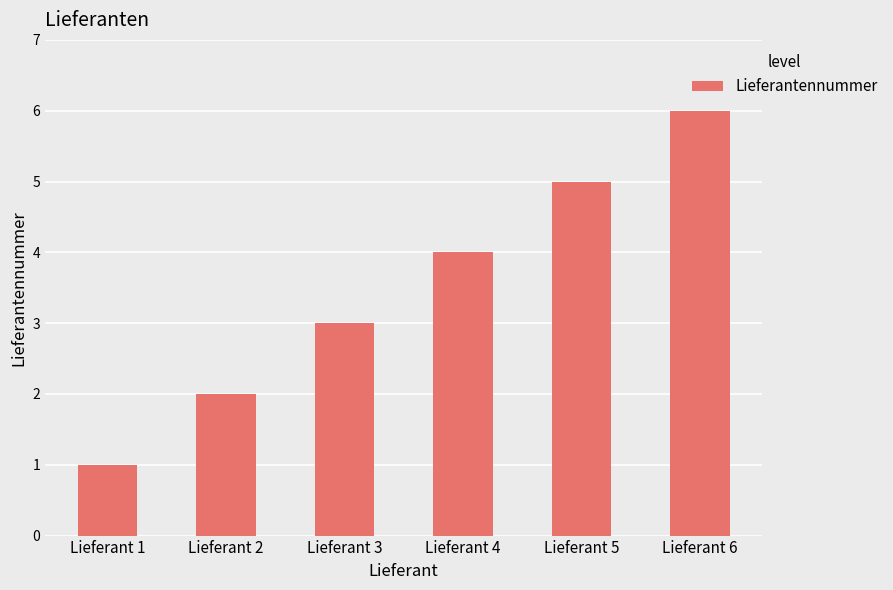

What is the sum of the values at Lieferant 3 and Lieferant 1?

4